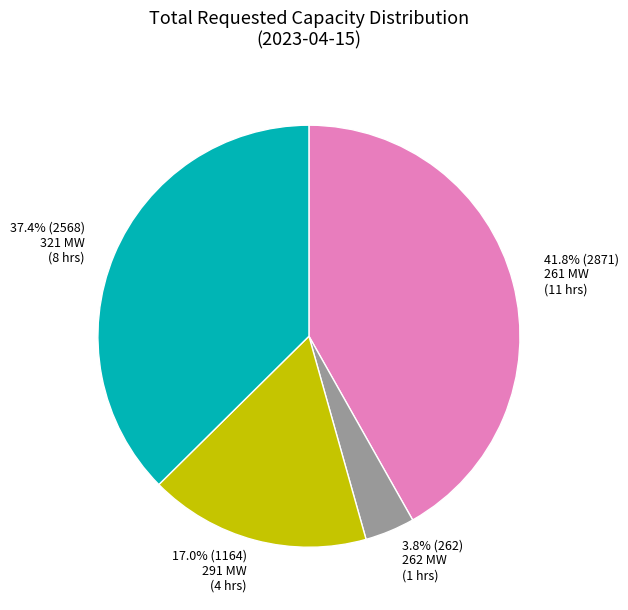

Is there any slice that represents more than half of the pie?

No